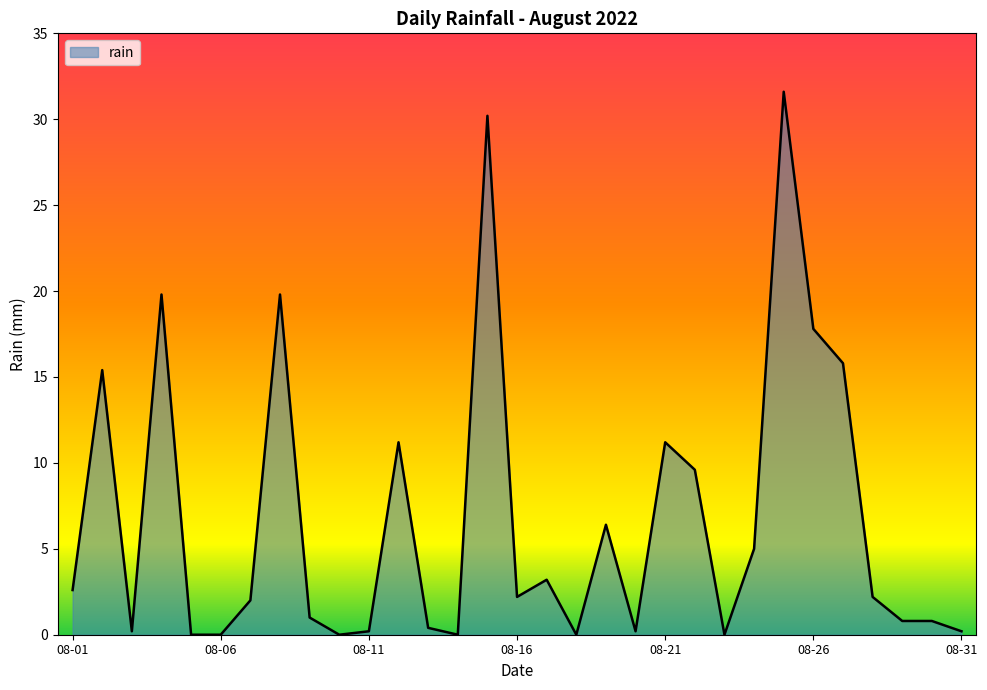

Does the chart display data point markers on the line(s)?

No